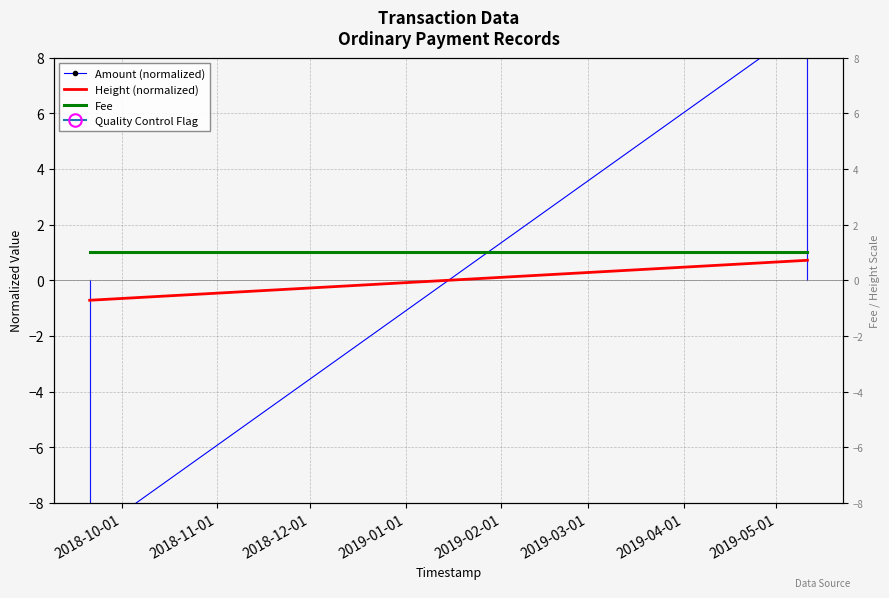

How many times do Height (normalized) and Amount (normalized) cross each other?

1